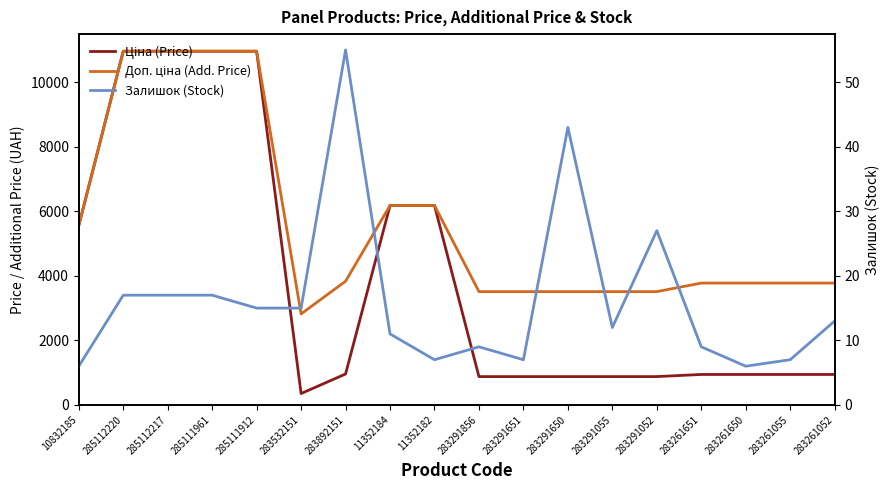

Reading left to right, list all the values displayed in this chart.

Ціна (Price): 10832185=5560.3	285112220=10964.4	285112217=10964.4	285111961=10964.4	285111912=10964.4	283532151=352.6	283892151=958.4	11352184=6182.6	11352182=6182.6	283291856=878.0	283291651=878.0	283291650=878.0	283291055=878.0	283291052=878.0	283261651=944.2	283261650=944.2	283261055=944.2	283261052=944.2
Доп. ціна (Add. Price): 10832185=5560.3	285112220=10964.4	285112217=10964.4	285111961=10964.4	285111912=10964.4	283532151=2821.2	283892151=3833.8	11352184=6182.6	11352182=6182.6	283291856=3511.9	283291651=3511.9	283291650=3511.9	283291055=3511.9	283291052=3511.9	283261651=3777.0	283261650=3777.0	283261055=3777.0	283261052=3777.0
Залишок (Stock): 10832185=6.0	285112220=17.0	285112217=17.0	285111961=17.0	285111912=15.0	283532151=15.0	283892151=55.0	11352184=11.0	11352182=7.0	283291856=9.0	283291651=7.0	283291650=43.0	283291055=12.0	283291052=27.0	283261651=9.0	283261650=6.0	283261055=7.0	283261052=13.0